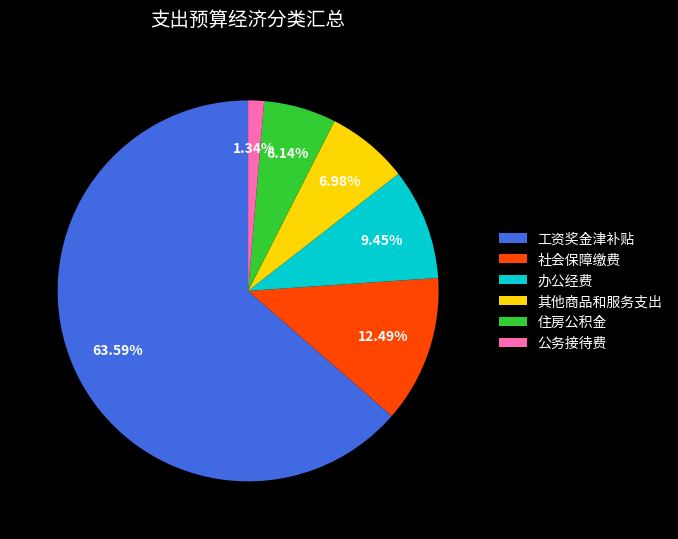

To the nearest percent, what portion does 公务接待费 represent?

1%